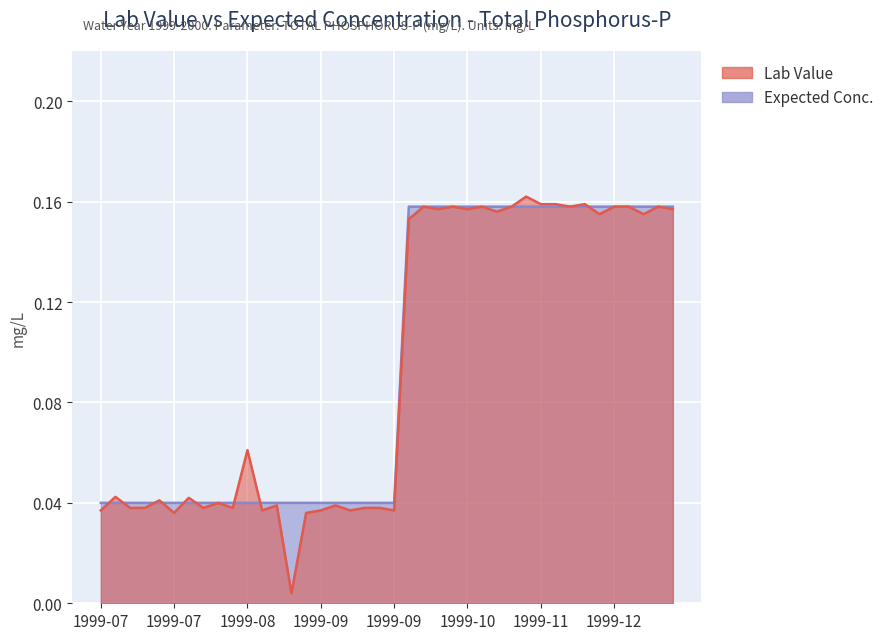

What is the label of the 6th point from the right?

1999-12-08